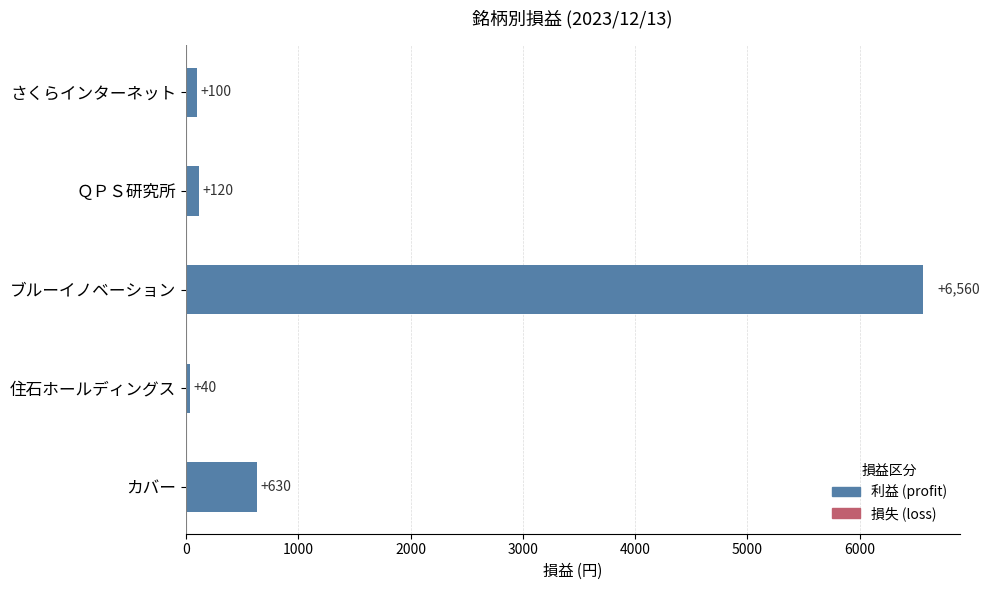

What is the average value?

1490